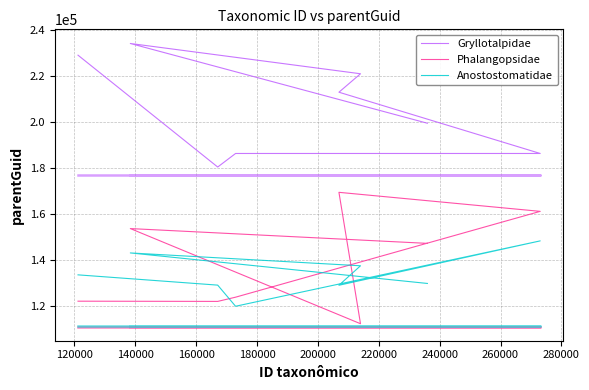

How many interior local valleys does the Phalangopsidae series have?

2